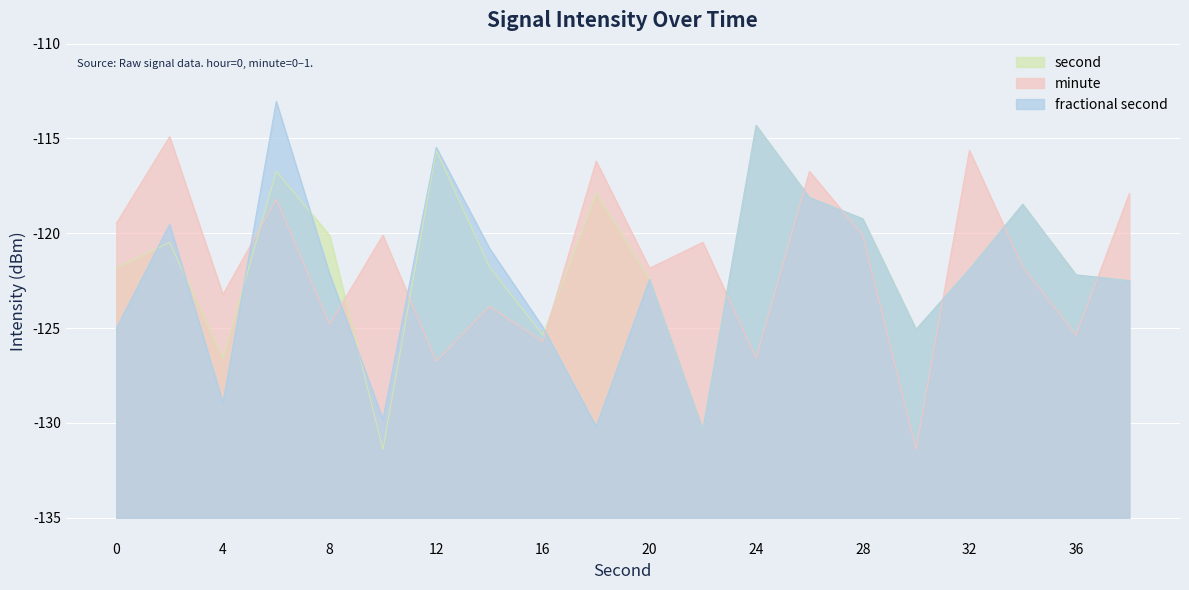

Which series has the largest total across all categories?

minute